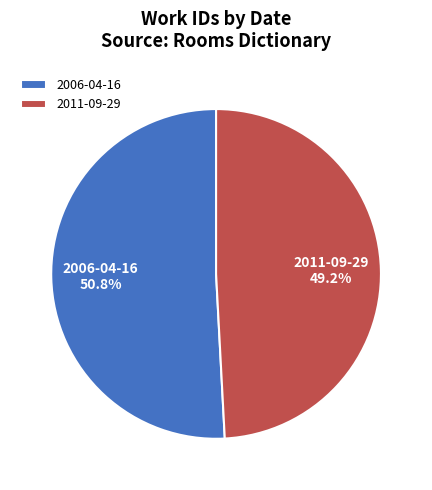

Between 2006-04-16 and 2011-09-29, which is larger?

2006-04-16